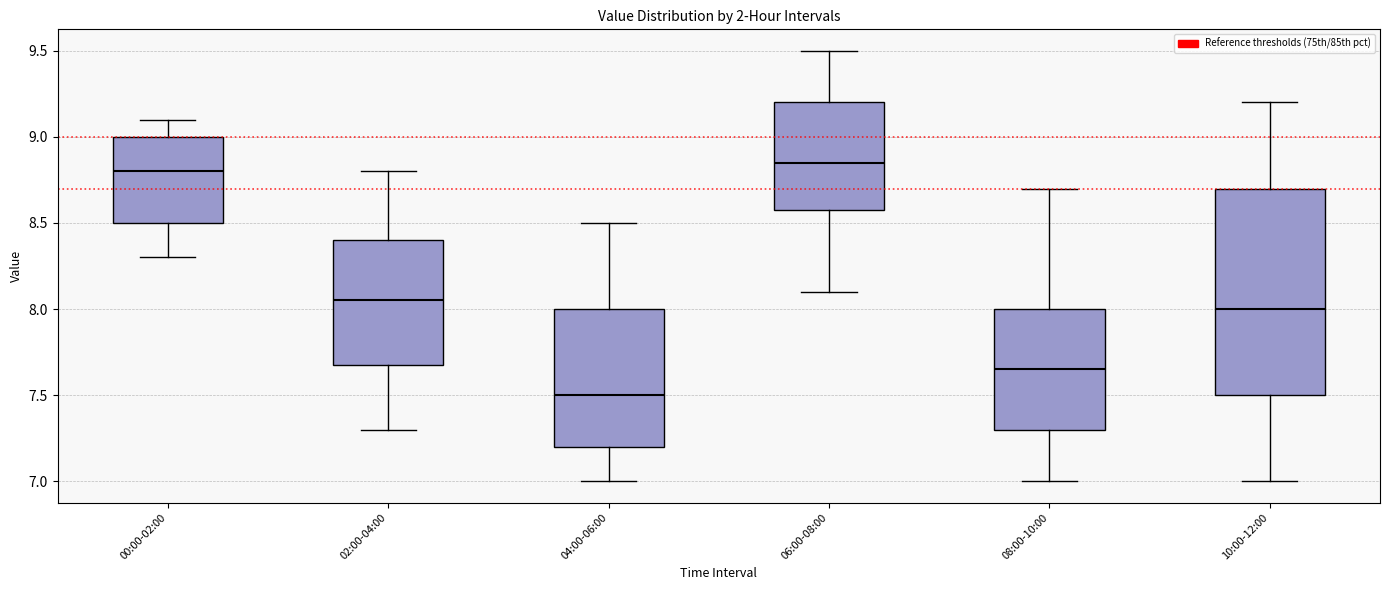

Which box's median line is the highest?

06:00-08:00